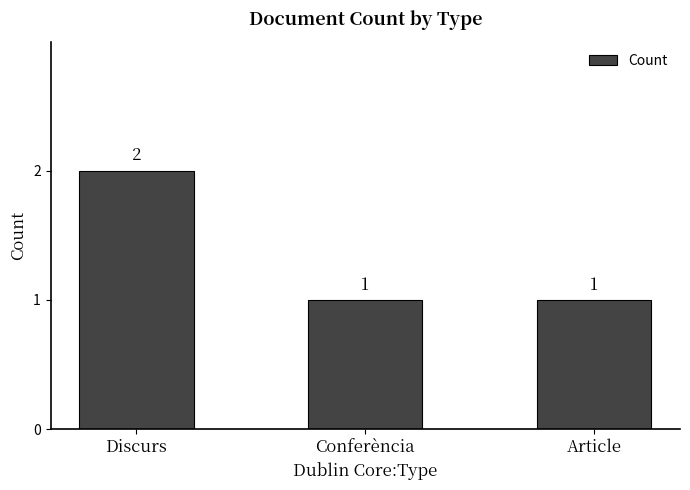

Reading left to right, transcribe all the data shown in this chart.

2	1	1